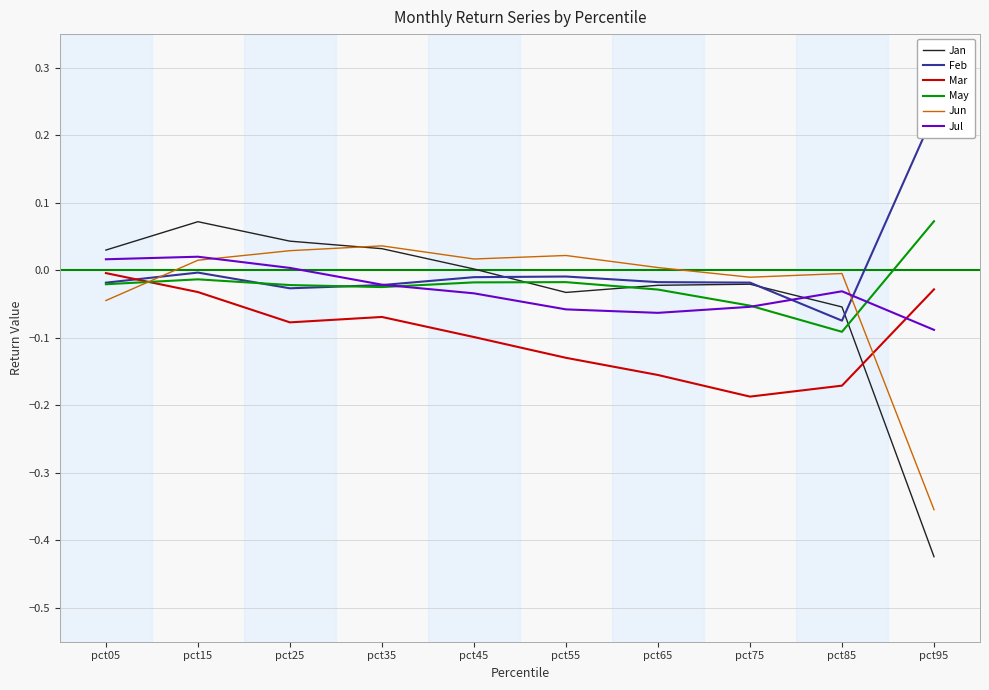

The value of Mar at pct55 is -0.1. True or false?

True